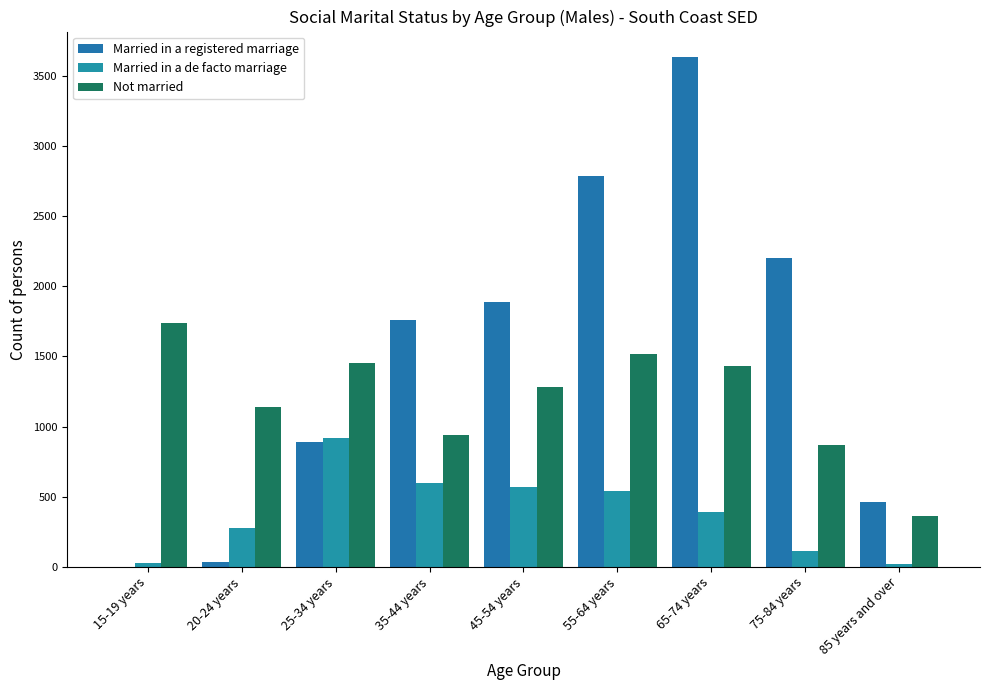

Is the value of Married in a de facto marriage at 65-74 years greater than the value of Married in a registered marriage at 15-19 years?

Yes